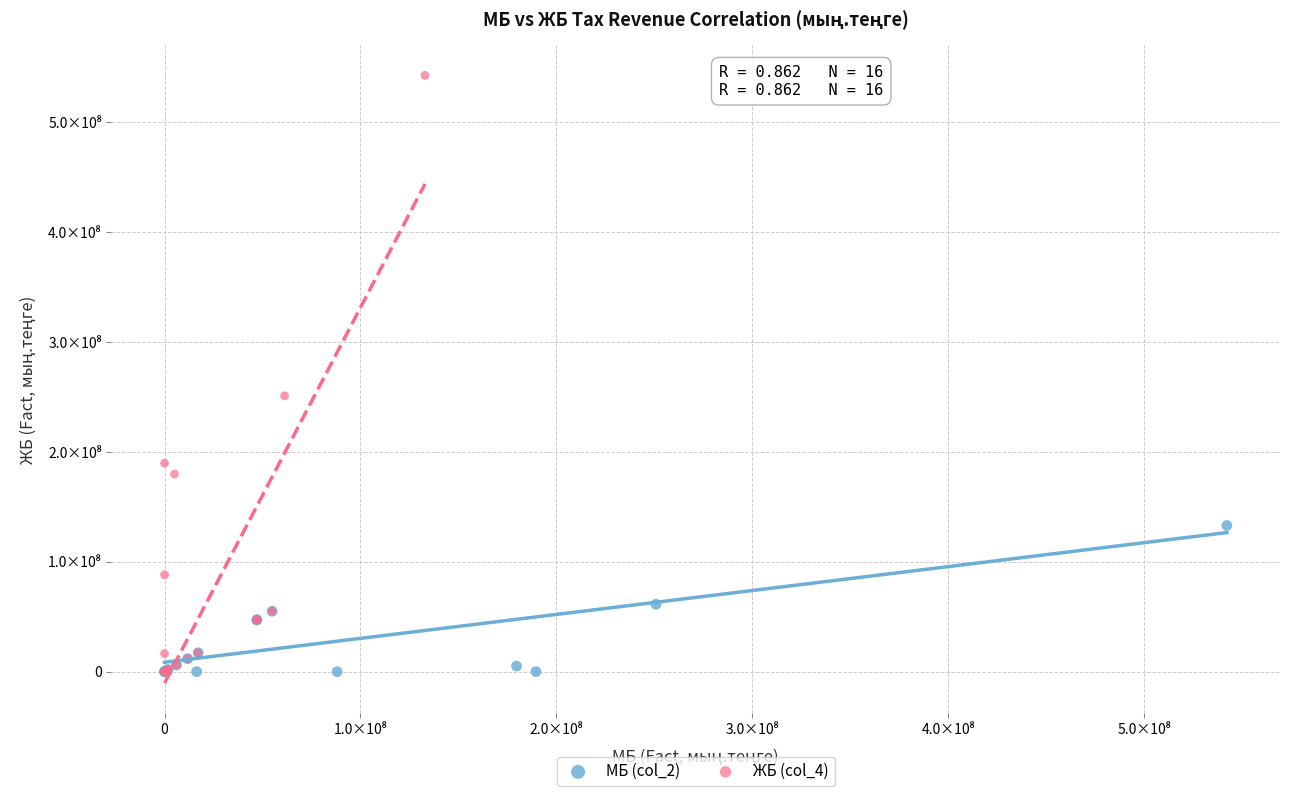

What are all the series names shown in the legend?

МБ (col_2), ЖБ (col_4)